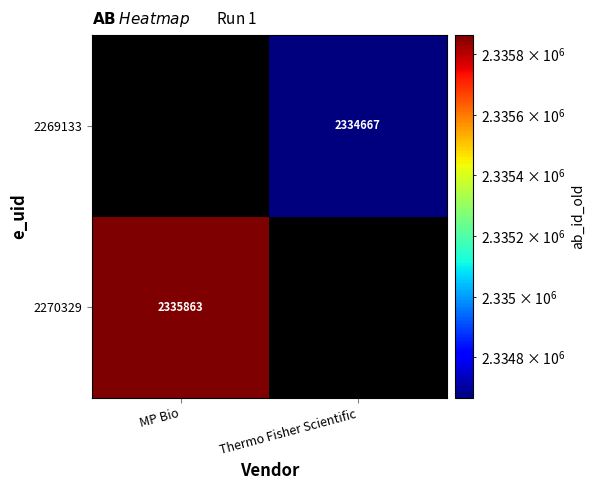

Is it true that 2270329 equals 3653822 at MP Bio?

False